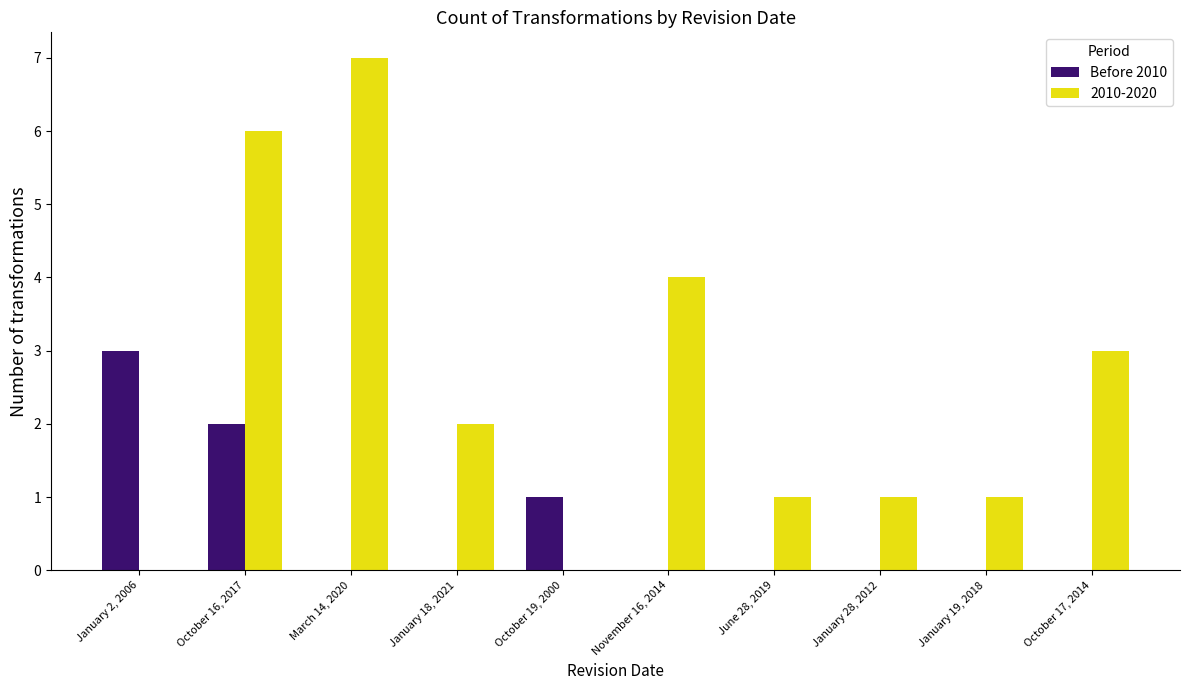

Between January 18, 2021 and January 19, 2018, which series saw the biggest shift?

2010-2020